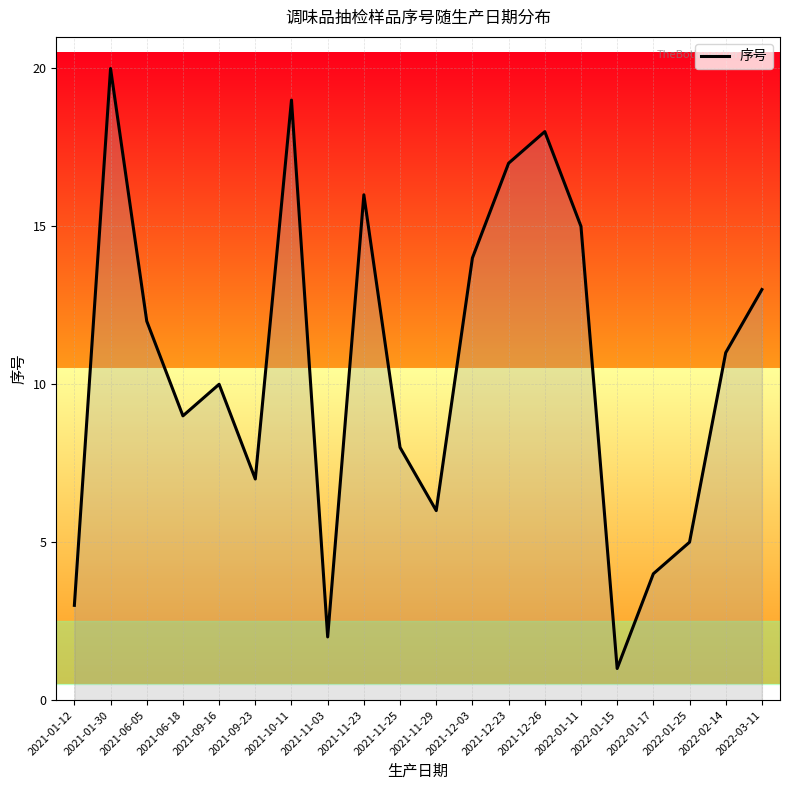

List the labels in order of value, largest first.

2021-01-30, 2021-10-11, 2021-12-26, 2021-12-23, 2021-11-23, 2022-01-11, 2021-12-03, 2022-03-11, 2021-06-05, 2022-02-14, 2021-09-16, 2021-06-18, 2021-11-25, 2021-09-23, 2021-11-29, 2022-01-25, 2022-01-17, 2021-01-12, 2021-11-03, 2022-01-15